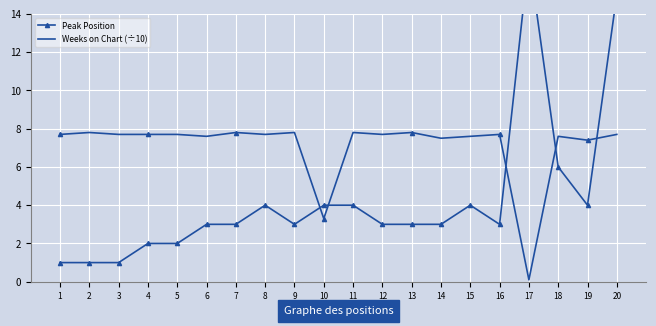

At which category is the sum across all series the highest?

20